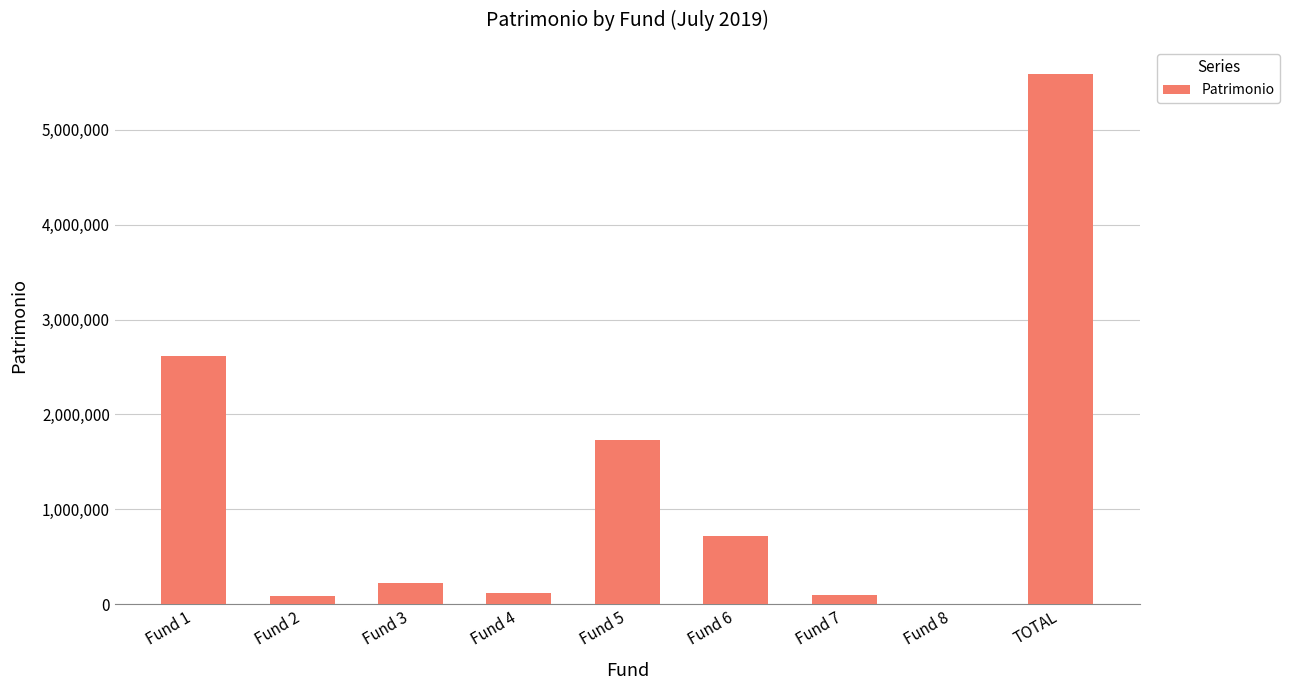

The value at Fund 6 is 724935. True or false?

True